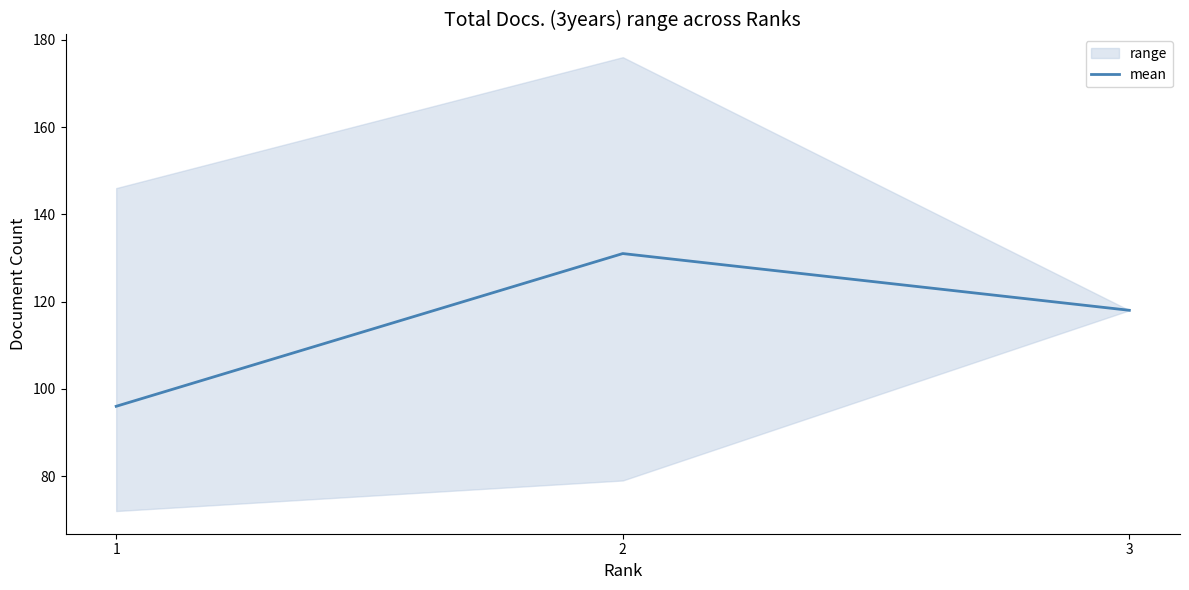

What is the value of the 3rd point from the left?

118